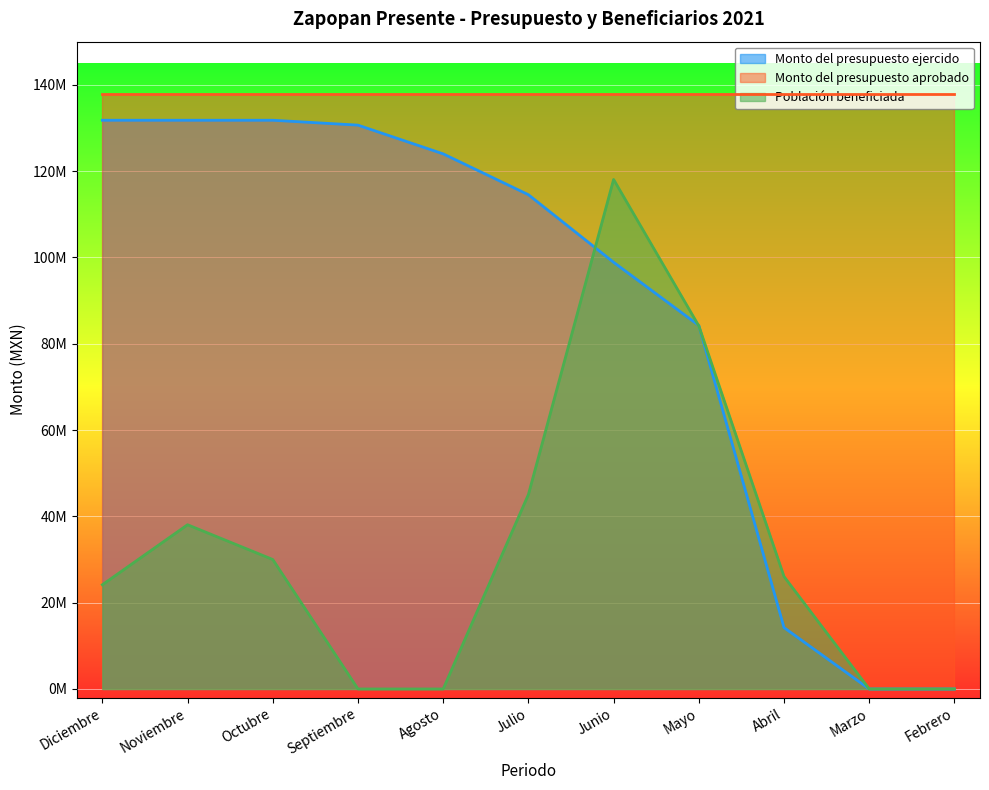

At which label is Población beneficiada closest to 59035000?

Julio